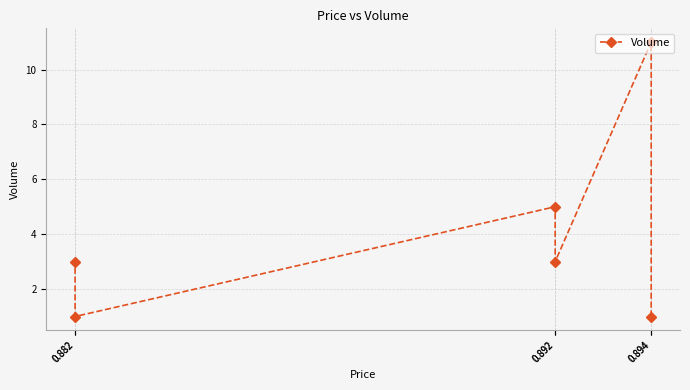

Is it true that the value at 0.892 is 1?

False